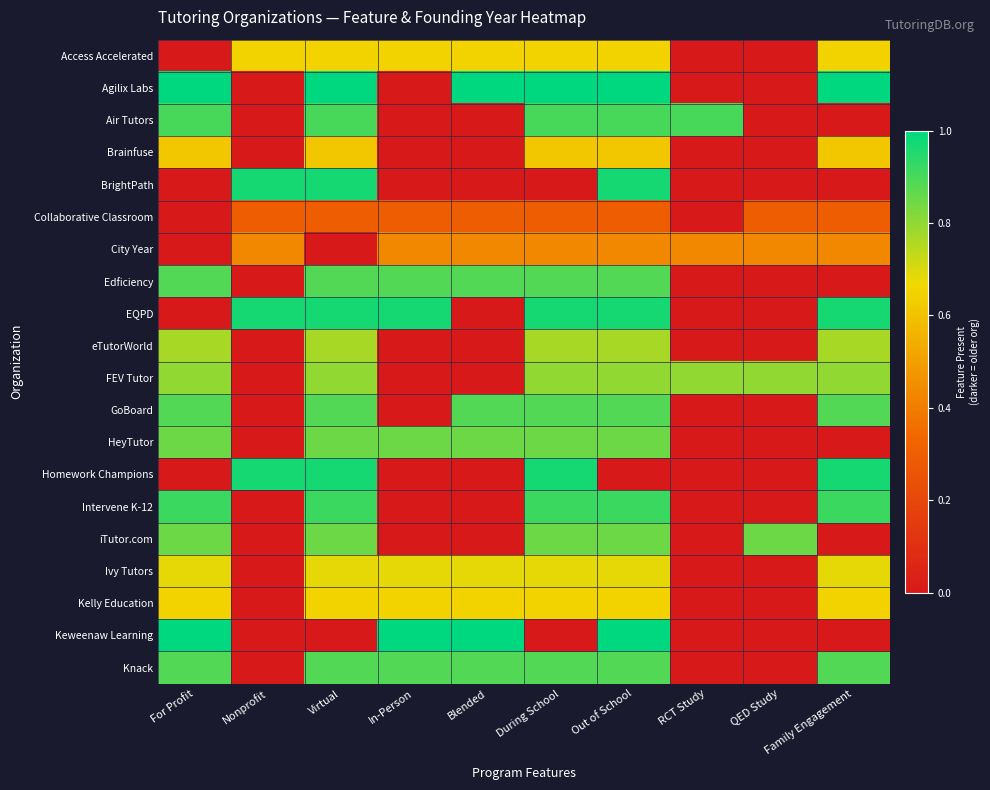

What is the total value across all series at Out of School?

15.0